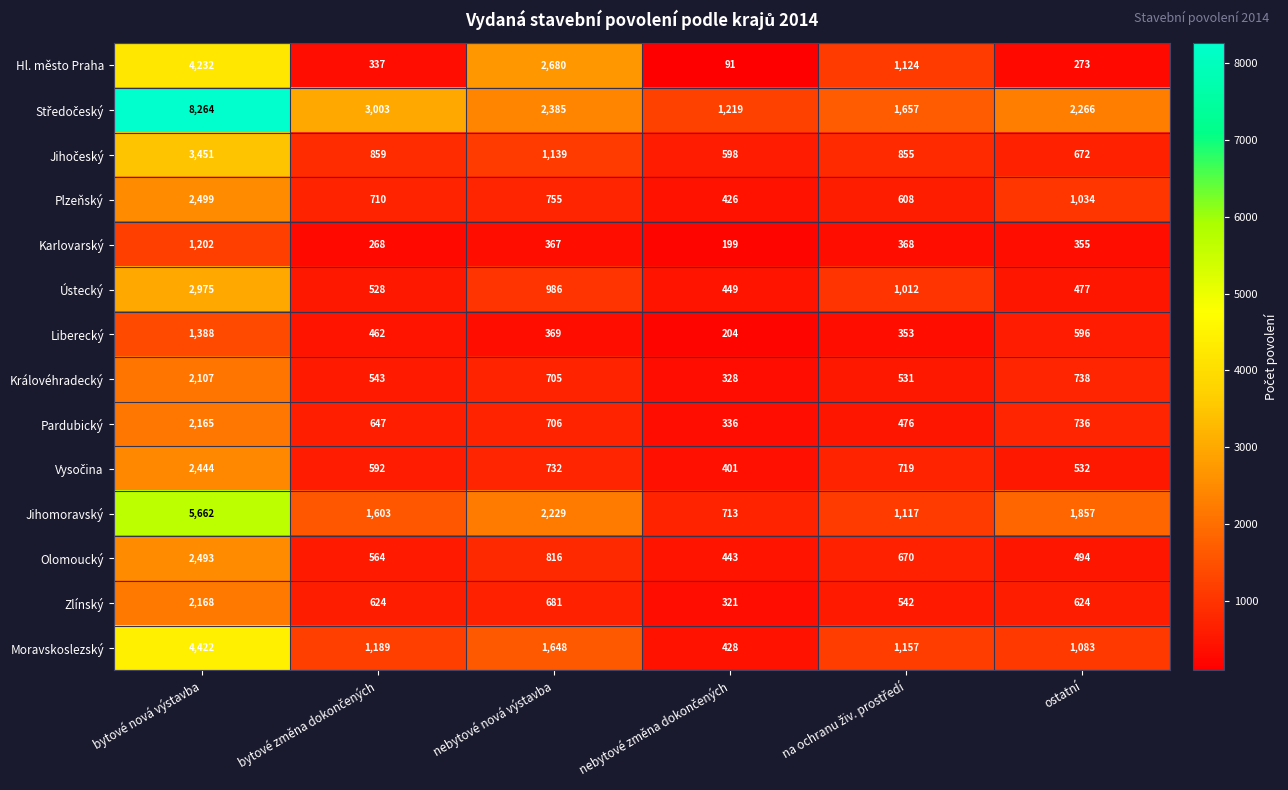

What is the difference between the highest and lowest values at bytové nová výstavba?

7062